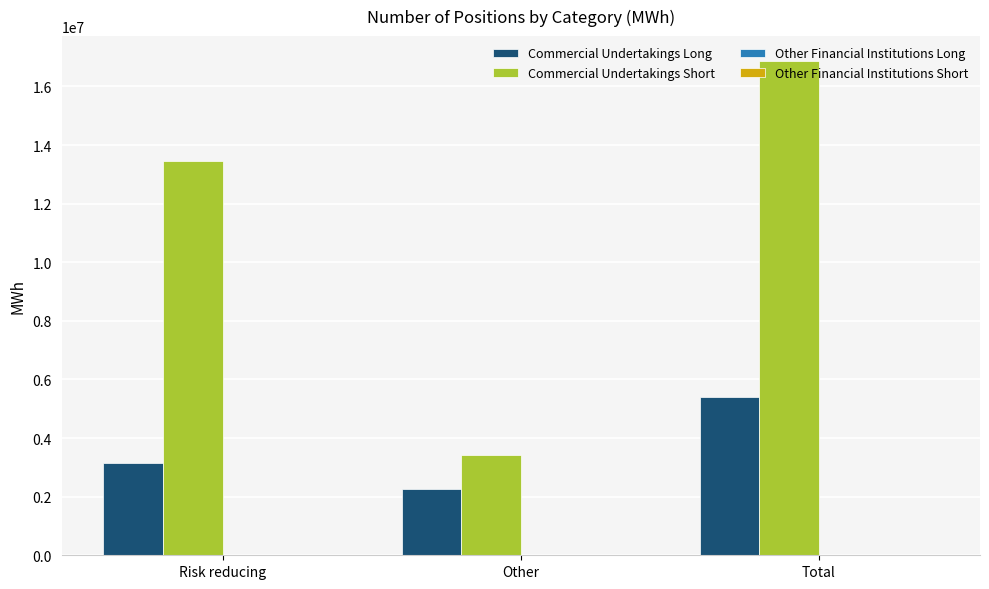

What is the difference between the highest and lowest values at Other?

1160491